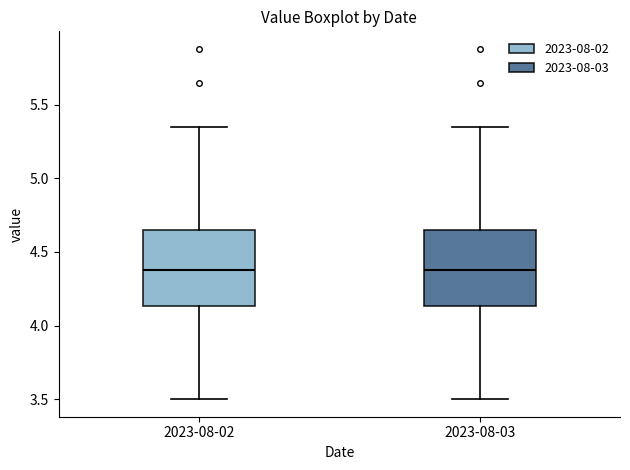

Reading left to right, transcribe this box plot: for each box, give where its median line is, the range the box spans, and where its two whiskers end, as read against the y-axis. The values are not printed on the chart, so give them approximately, as read against the axis.

2023-08-02: median 4.40, box 4.15 to 4.65, whiskers 3.50 to 5.35
2023-08-03: median 4.40, box 4.15 to 4.65, whiskers 3.50 to 5.35